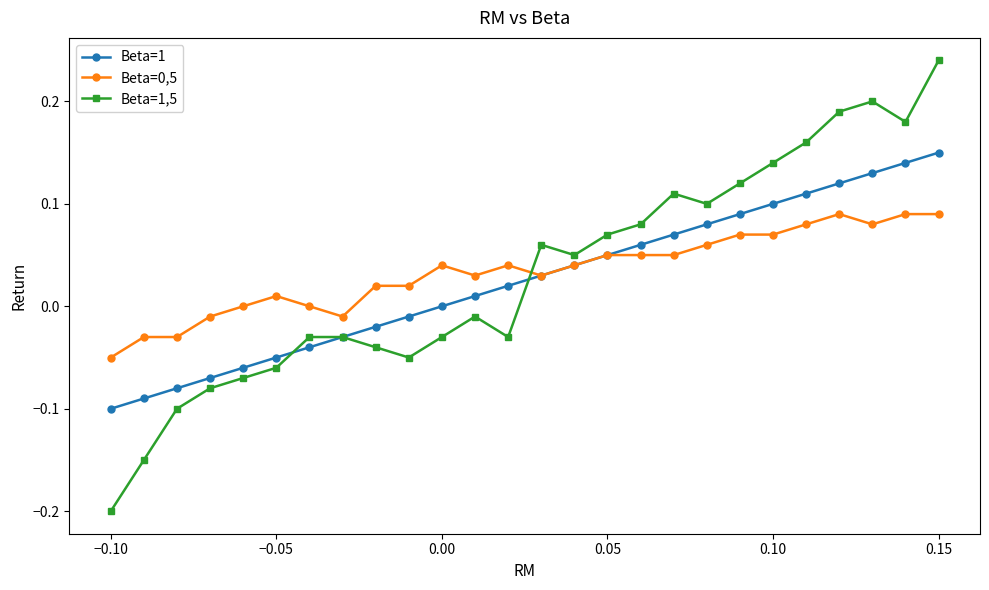

Which series has the widest spread of values?

Beta=1,5